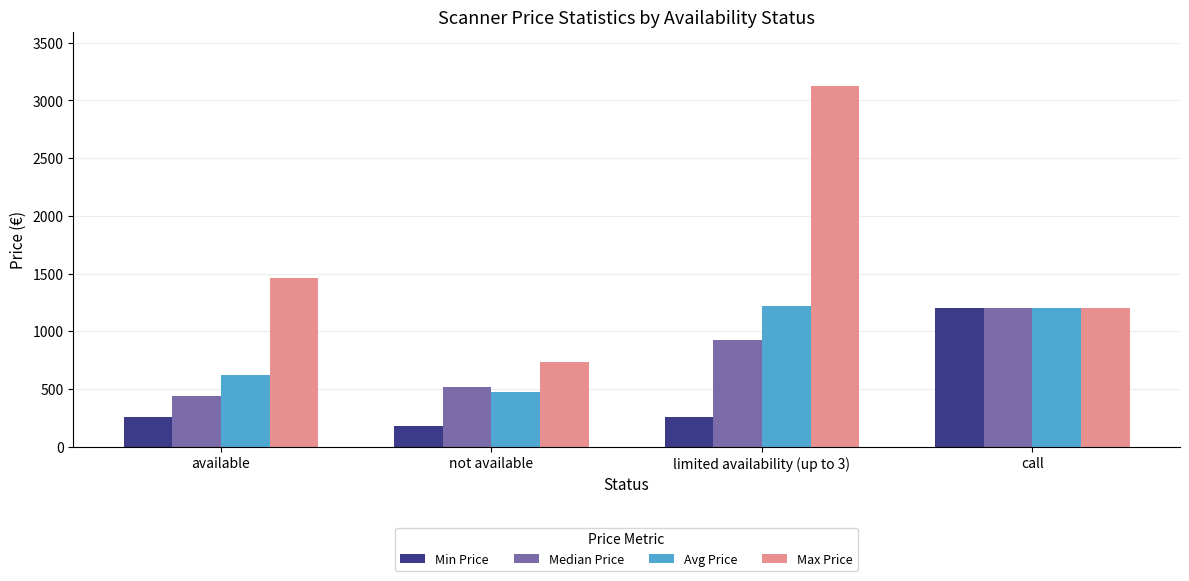

The Median Price series shows 283.0 at available. True or false?

False